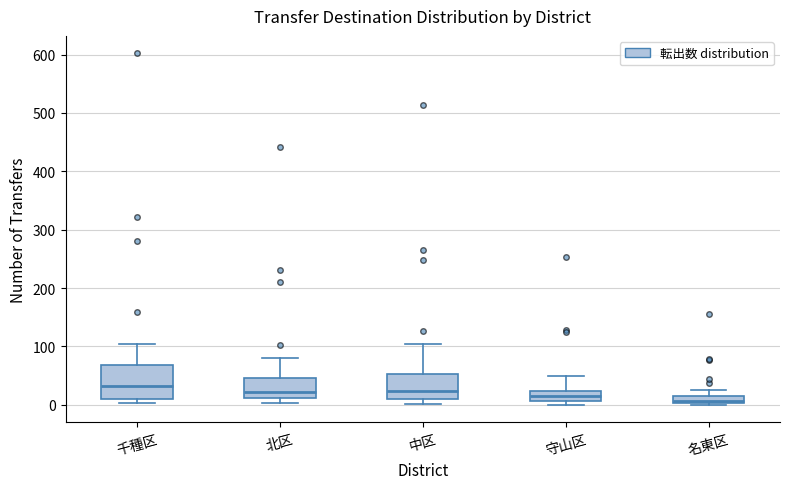

Which box is the tallest, from its lower edge to its upper edge?

千種区